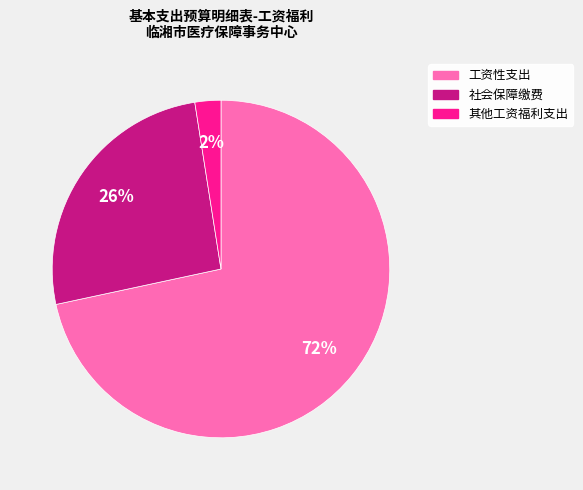

Is the sum of 工资性支出 and 其他工资福利支出 greater than half?

Yes